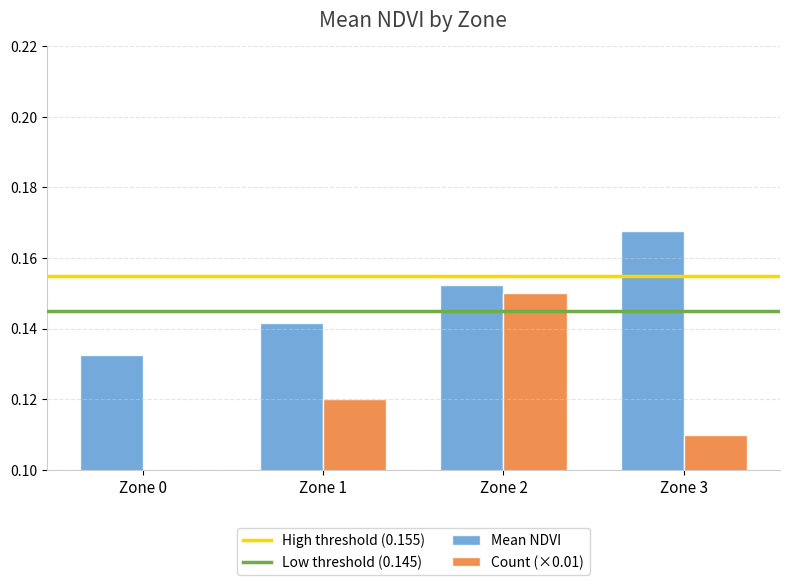

The chart shows a value of 0.1 at Zone 1. True or false?

True